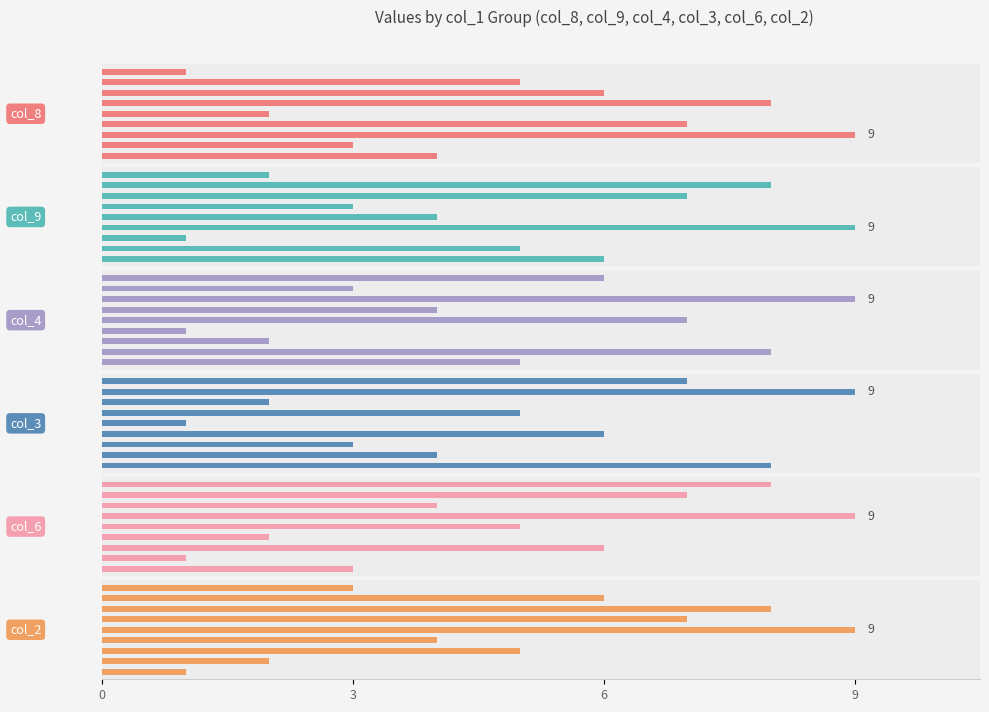

What is the average value of the col_9 series?

5